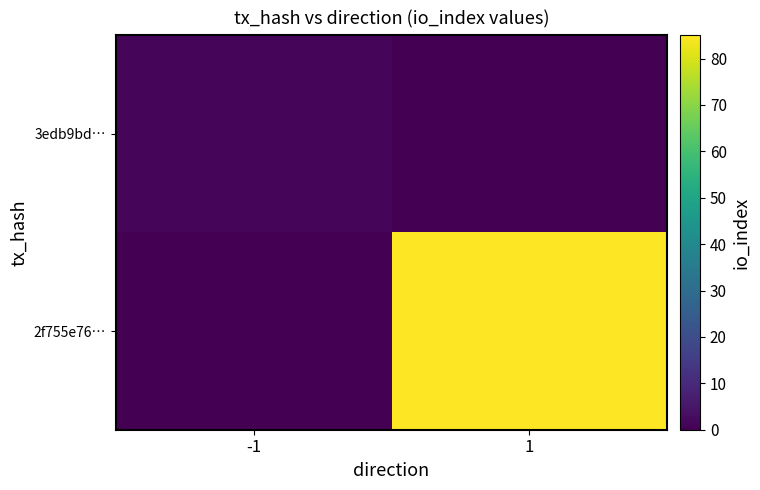

Rank the series by their maximum value, from lowest to highest.

3edb9bd…, 2f755e76…